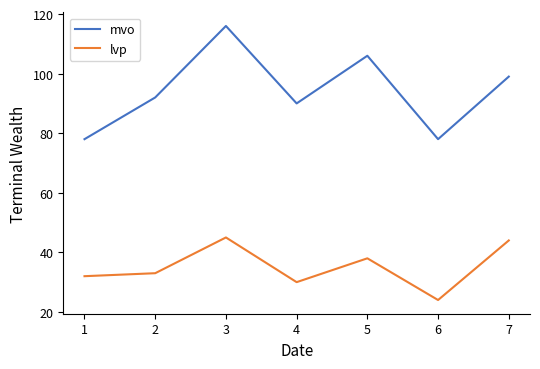

What is the minimum value shown in the chart?

24